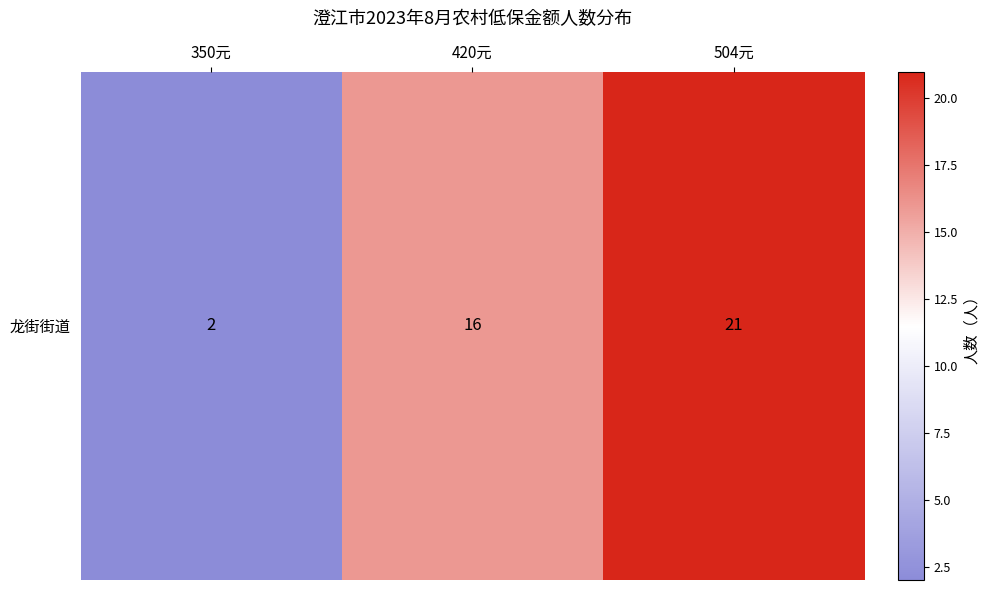

Which category has the highest value across all series?

504元